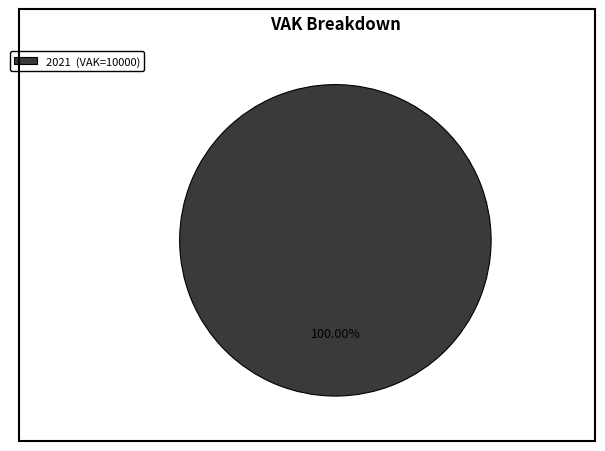

Is there a majority slice in this chart?

Yes